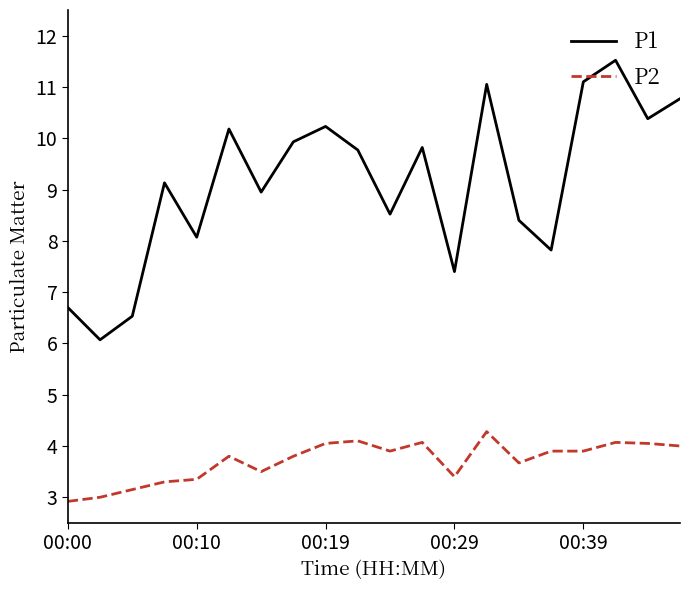

True or false: P2 and P1 intersect in this chart.

False